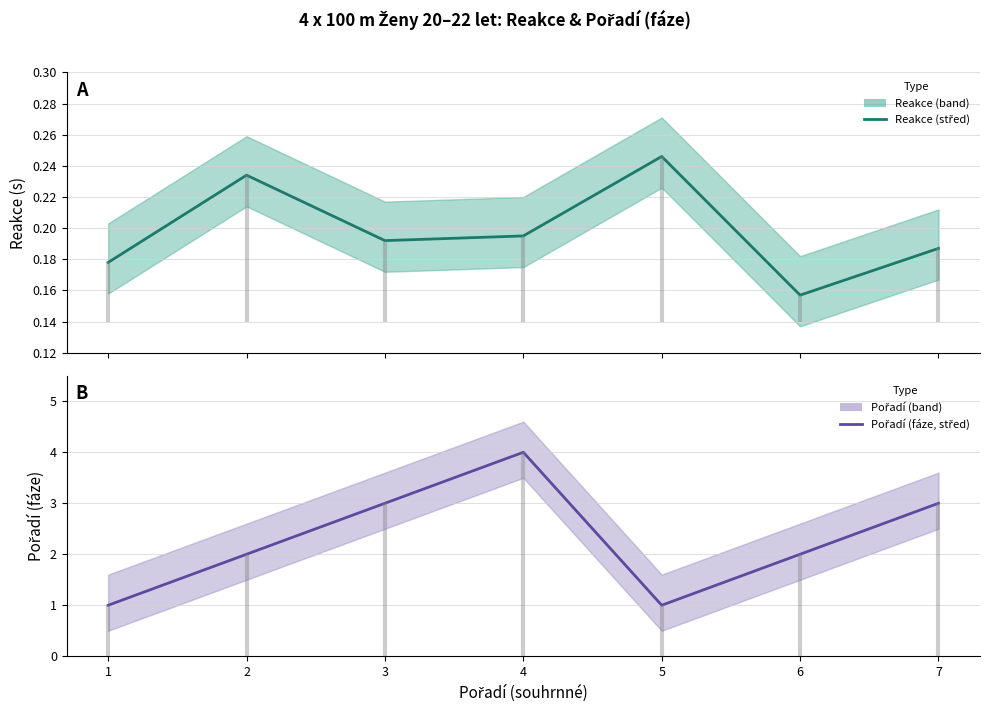

True or false: Pořadí (fáze) has more than 1 interior local peaks.

False